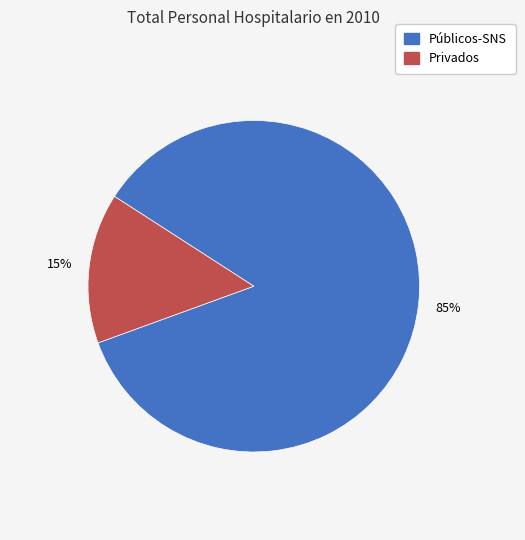

Does Públicos-SNS represent more than half of the total?

Yes